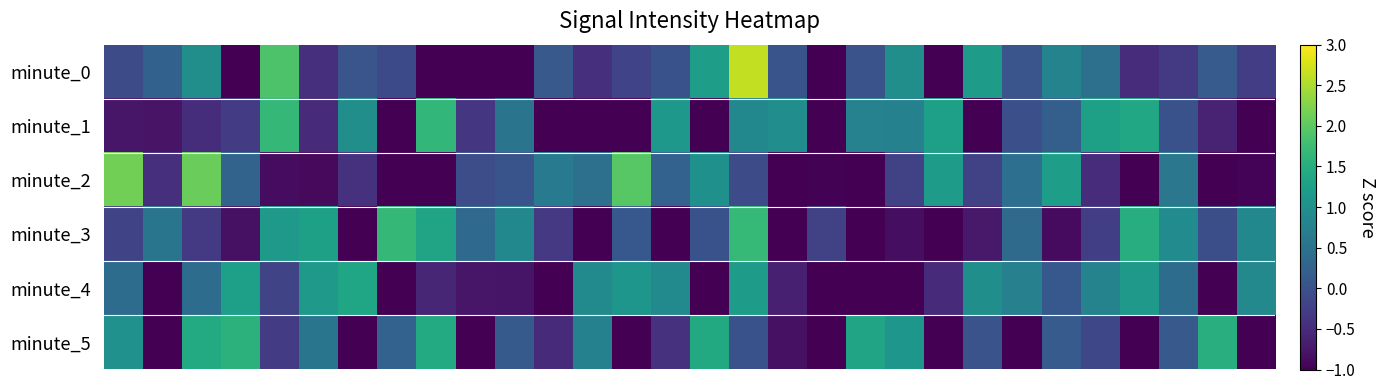

What is the greatest value displayed?

2.6